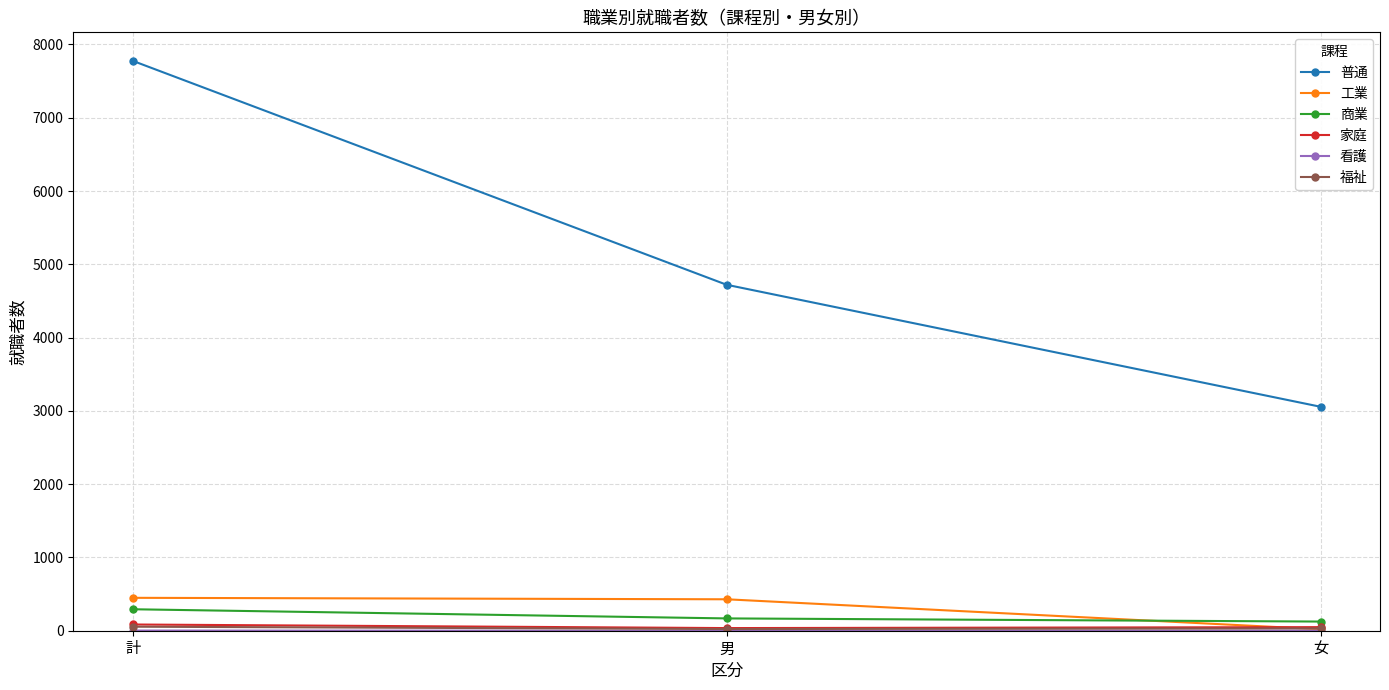

How many lines are shown in the chart?

6